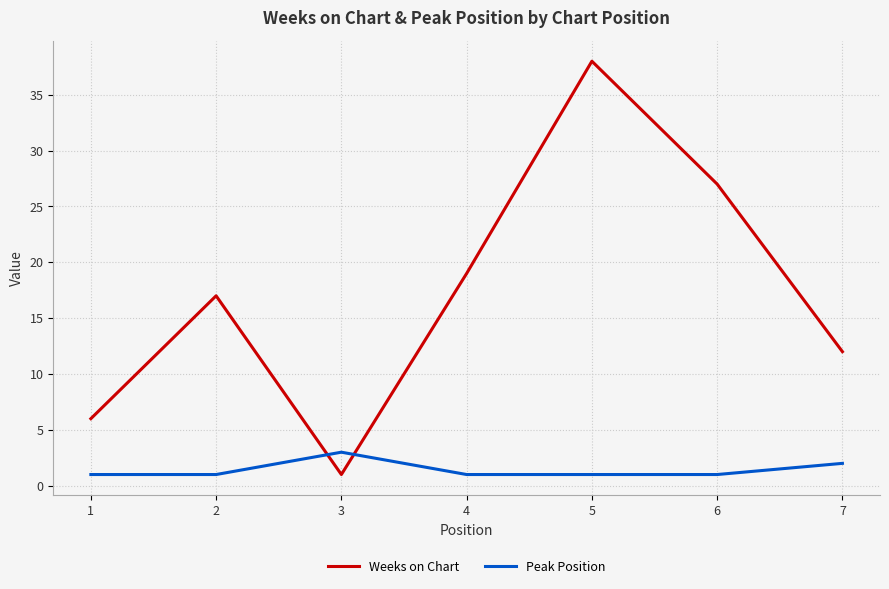

At which category is the sum across all series the highest?

5